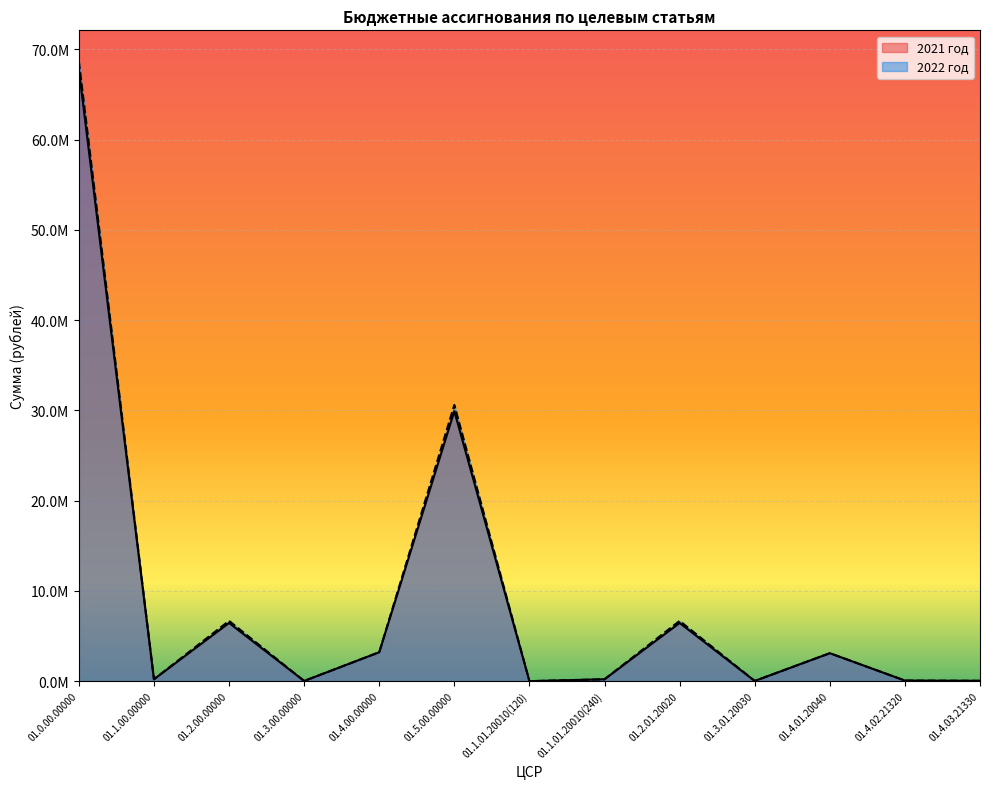

What is the label of the 9th point from the left?

01.2.01.20020